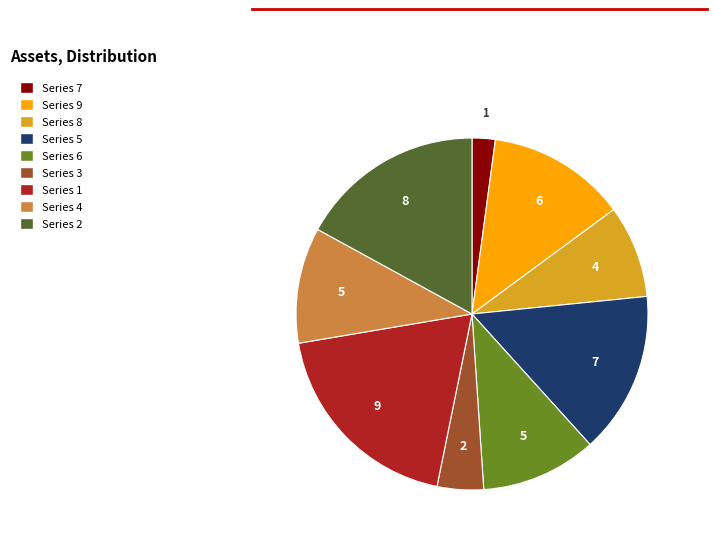

Does any single category account for the majority?

No